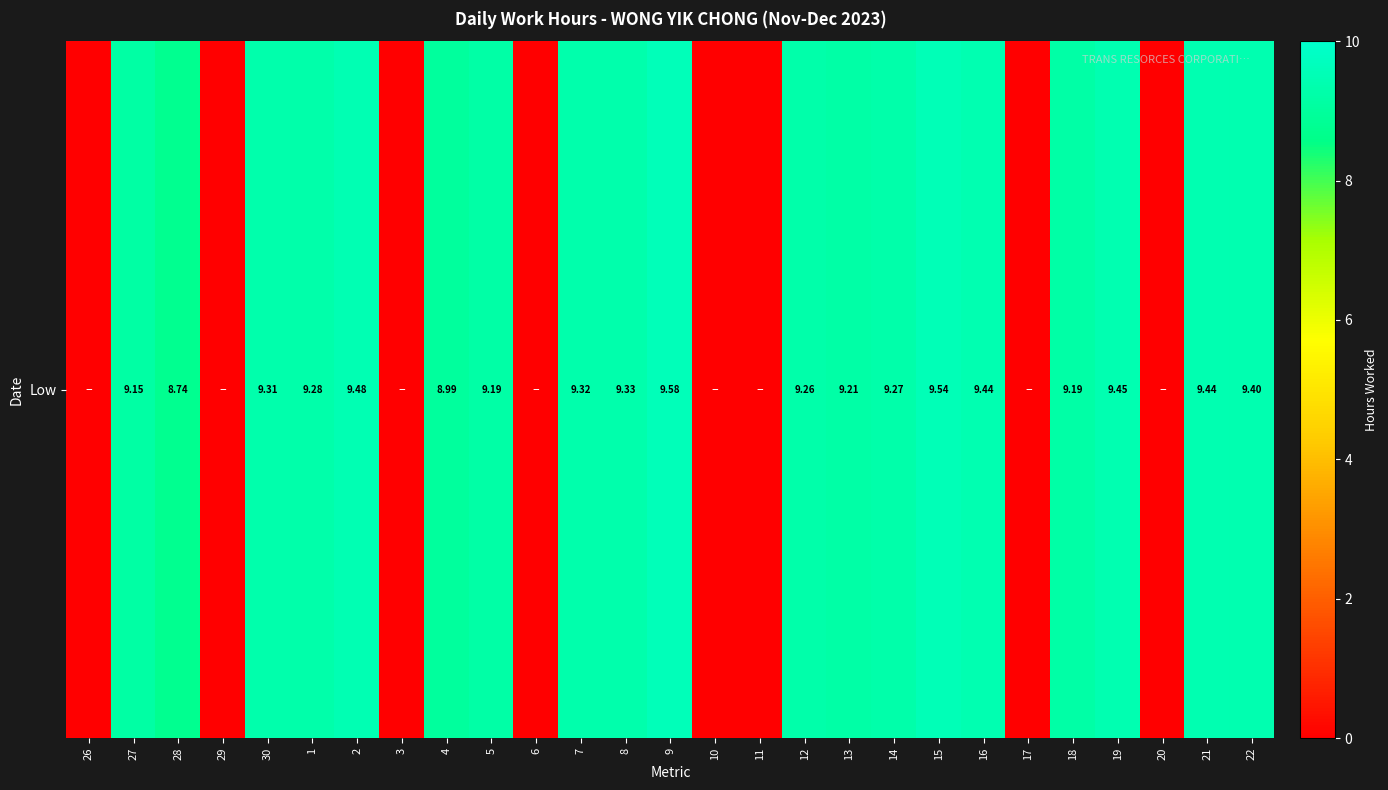

At which label is the value closest to 4?

26